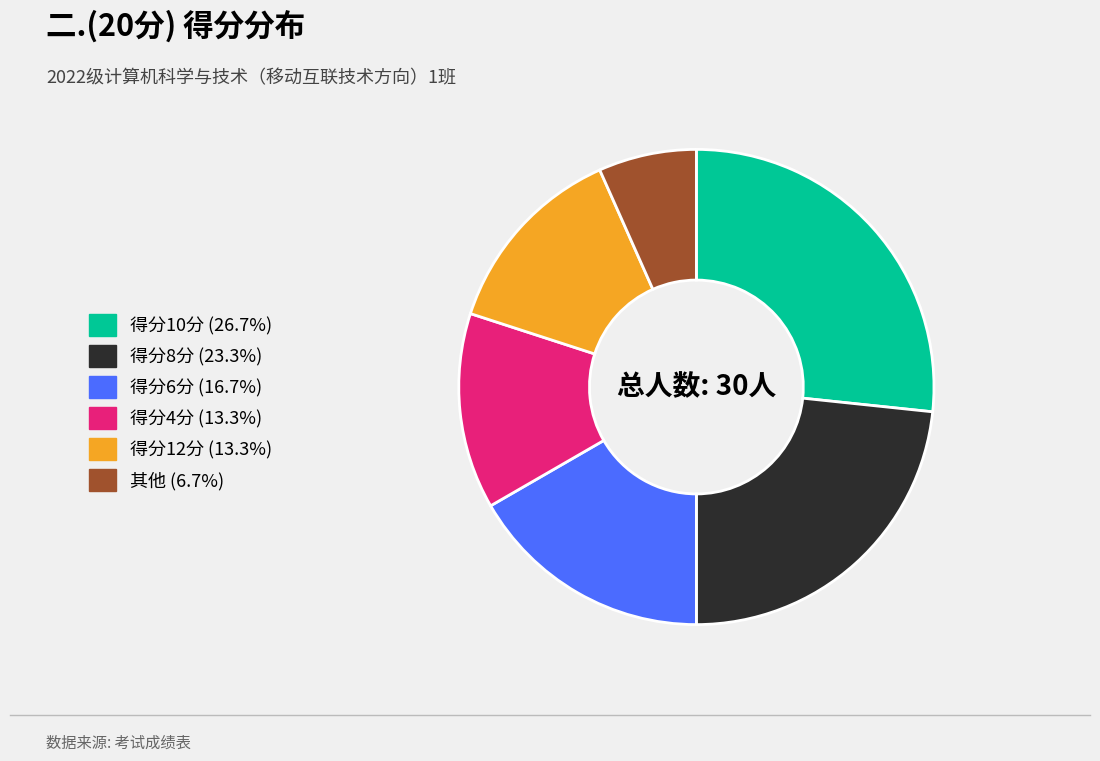

Is there any slice that represents more than half of the pie?

No